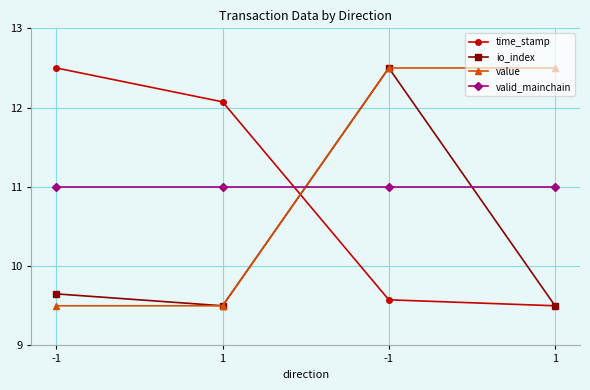

What is the sum of all time_stamp values?

43.6